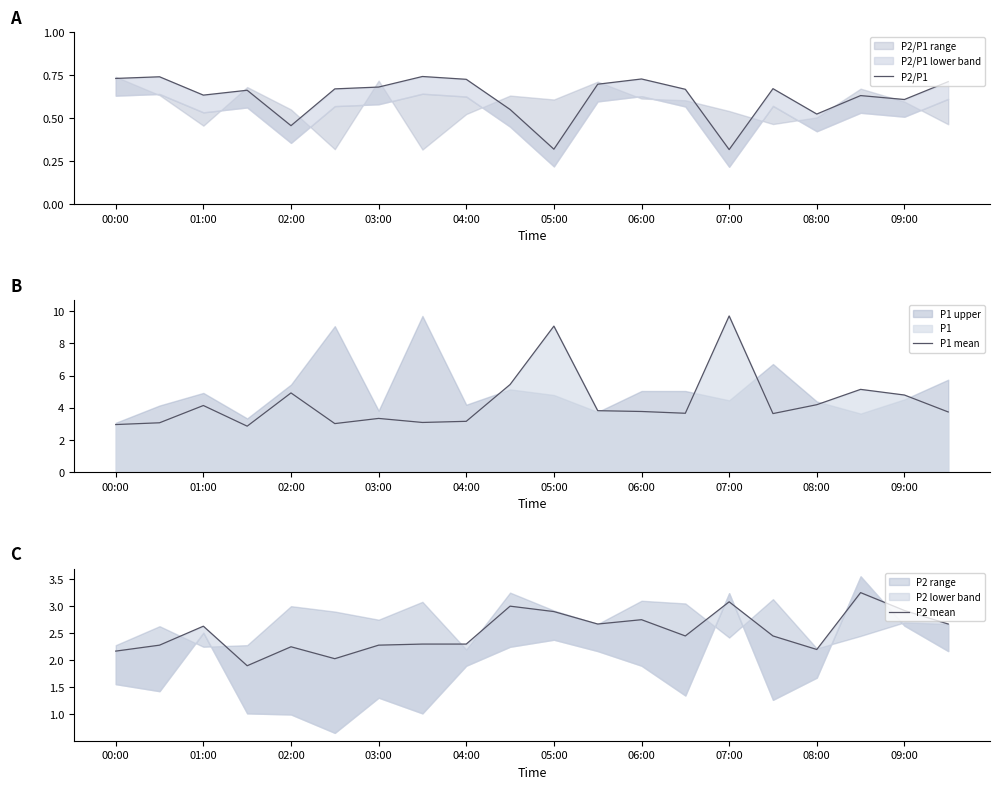

Which category has the highest value in the P1 mean series?

07:00